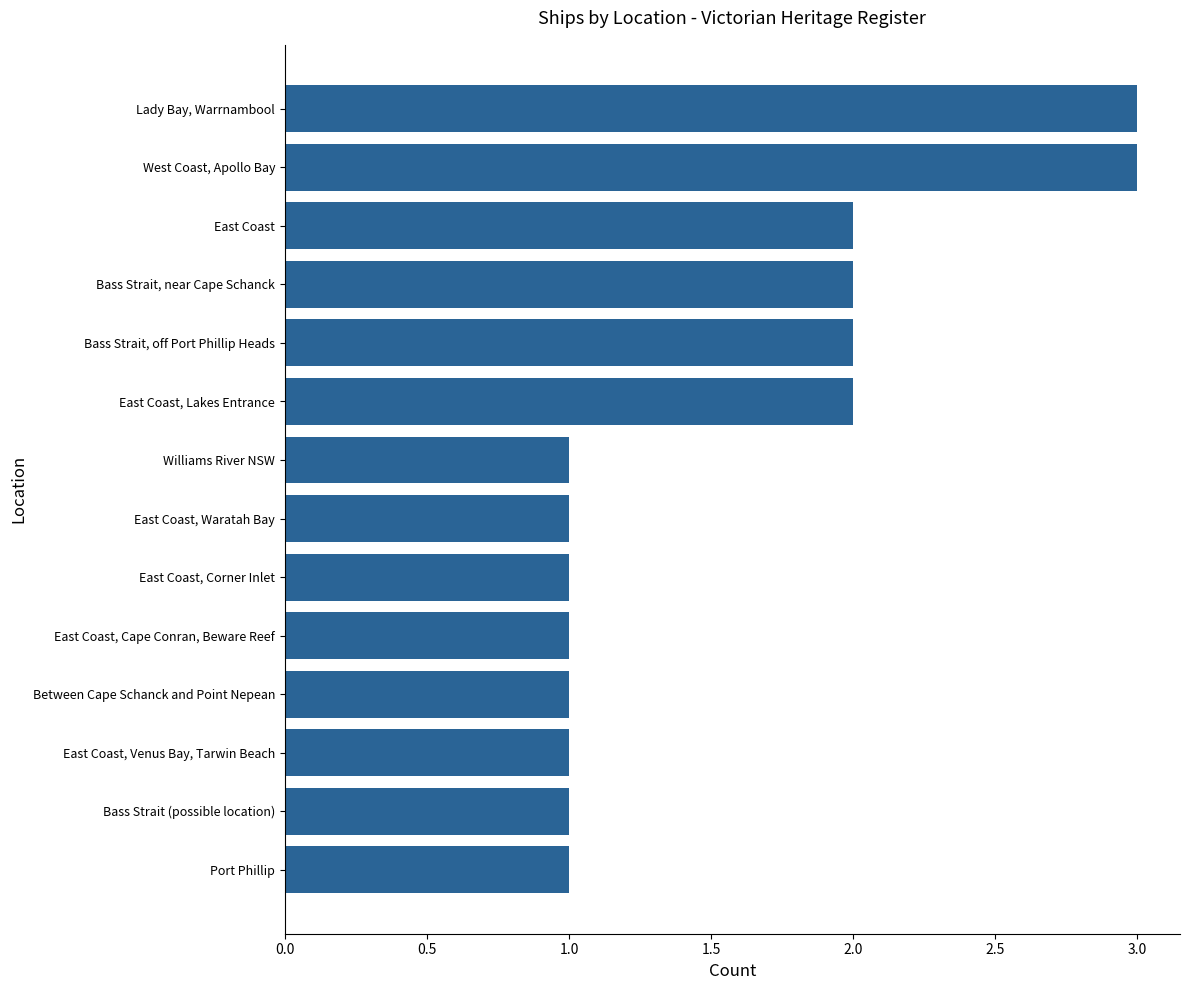

What is the greatest value displayed?

3